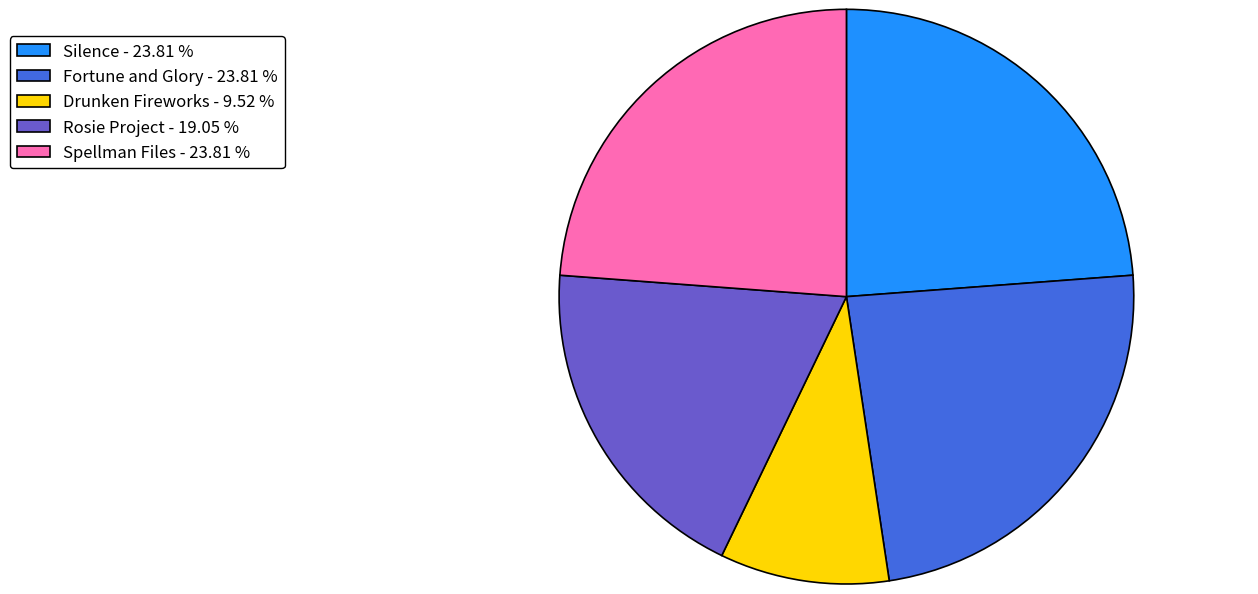

Which has a higher value, Rosie Project - 19.05 % or Spellman Files - 23.81 %?

Spellman Files - 23.81 %